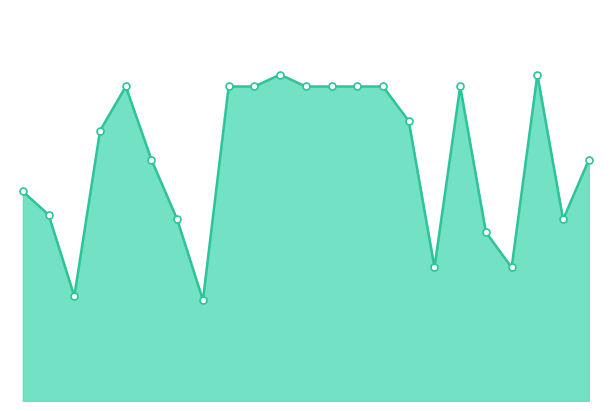

Does the chart have visible grid lines?

No